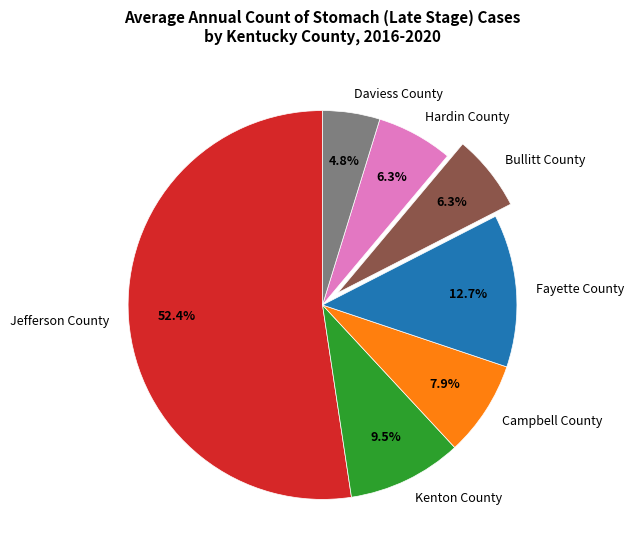

What percentage is the Campbell County slice, to the nearest percent?

8%